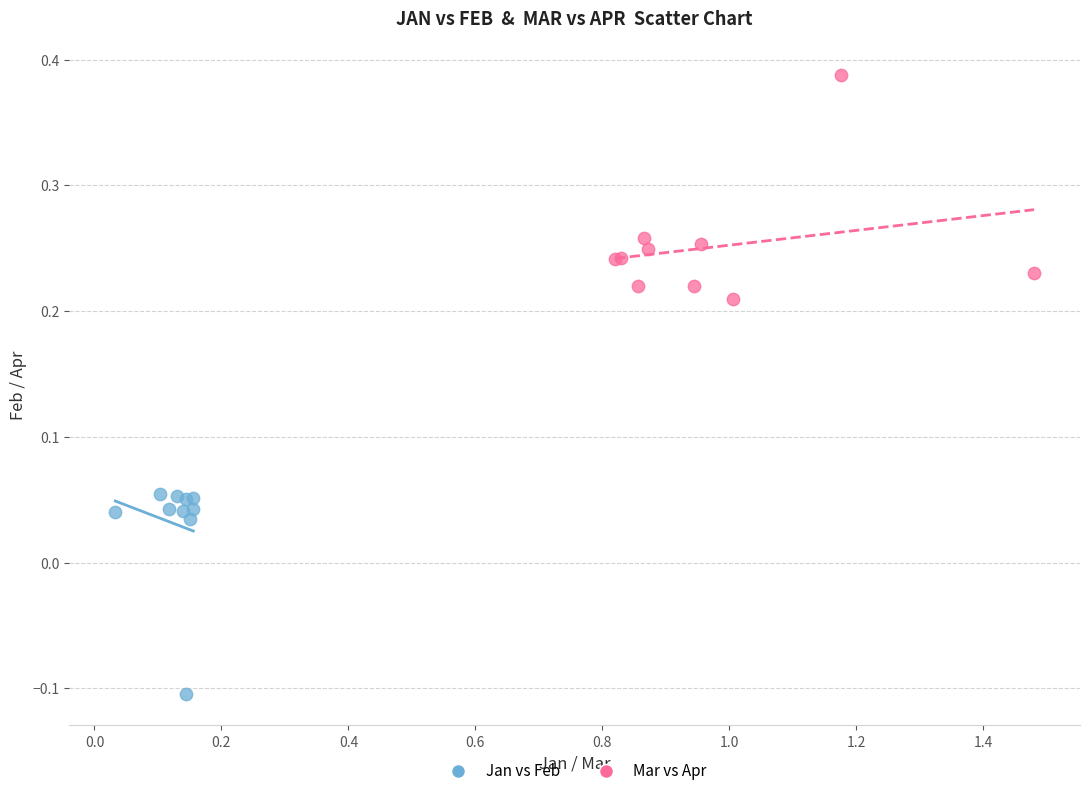

Which series reaches the minimum Y coordinate?

Jan vs Feb